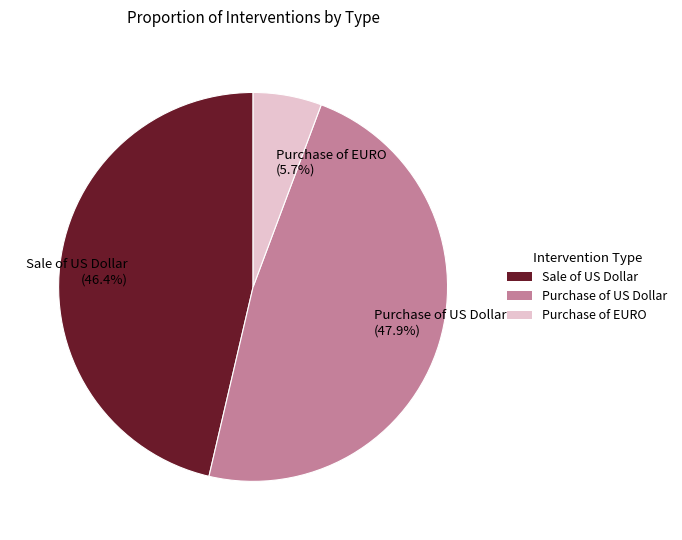

Rank the categories by value from lowest to highest.

Purchase of EURO (5.7%), Sale of US Dollar (46.4%), Purchase of US Dollar (47.9%)